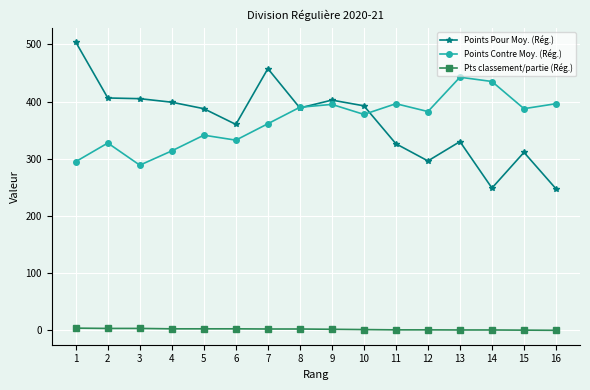

Is it true that Points Contre Moy. (Rég.) equals 382.5 at 12?

True